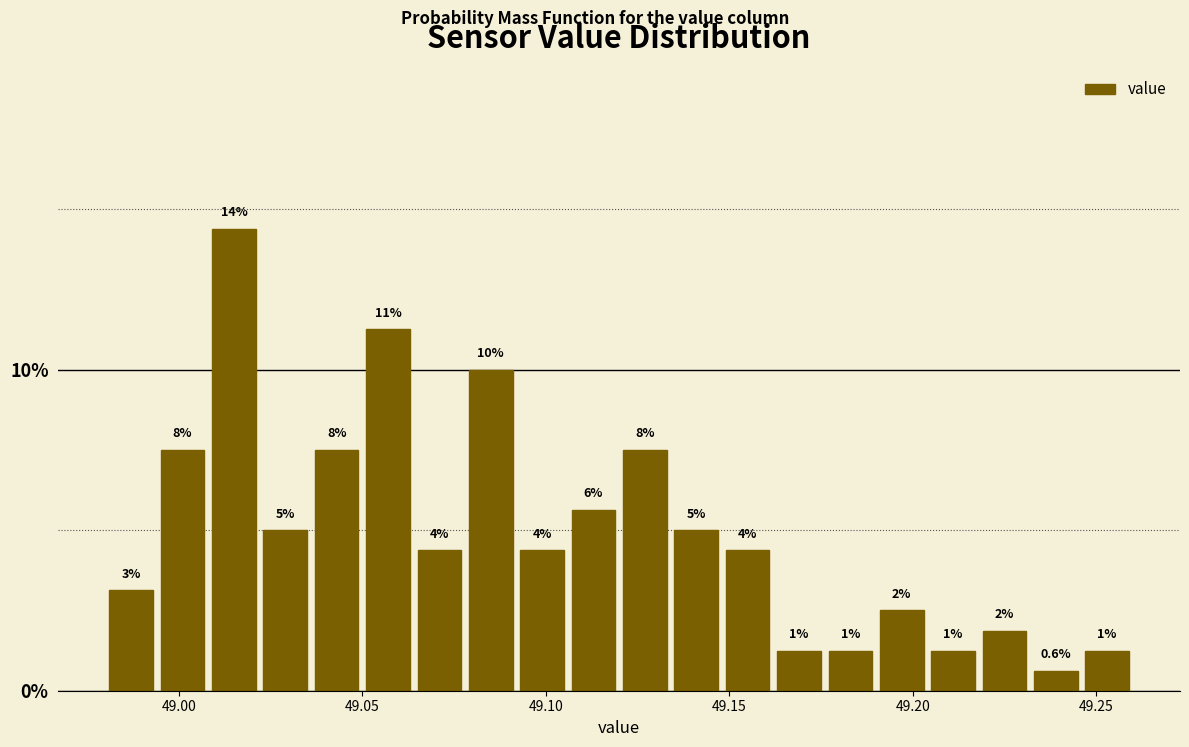

Read against the x-axis, roughly where is the centre of the tallest bar?

49.015